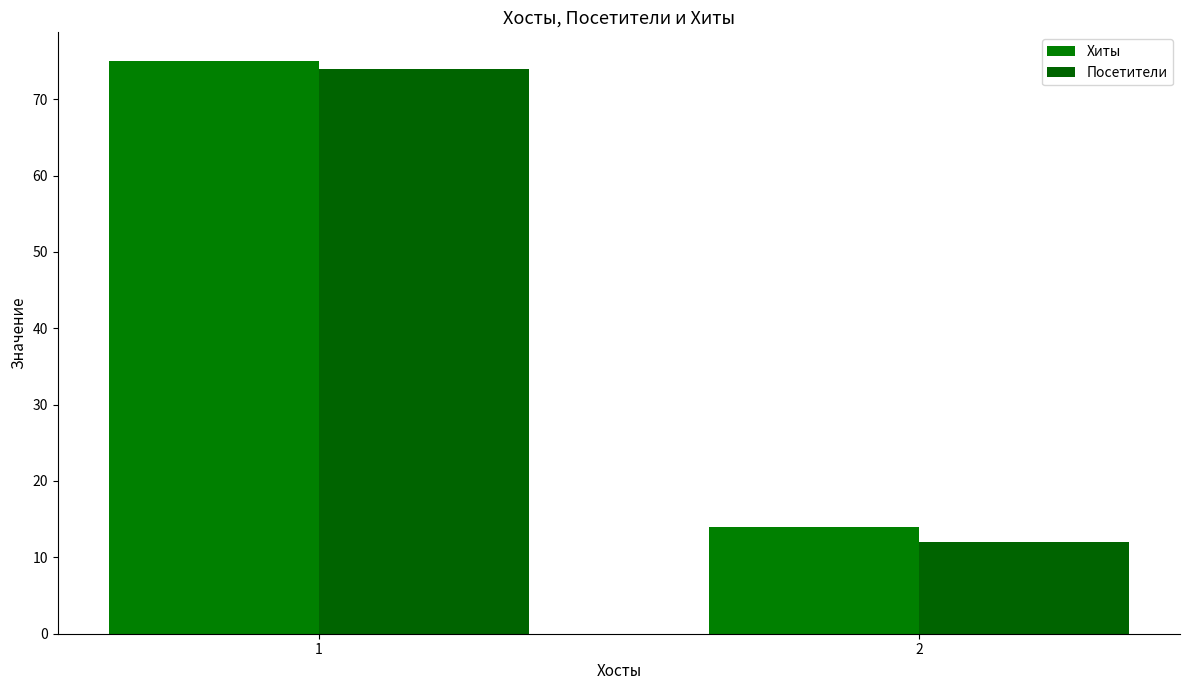

Rank the series by their average value, from lowest to highest.

Посетители, Хиты